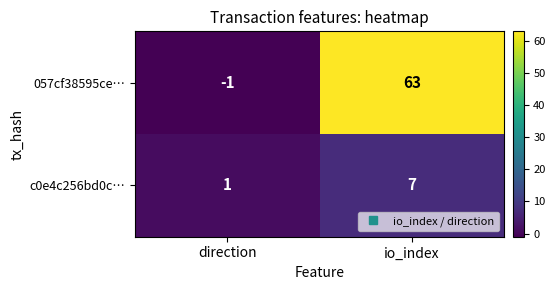

What is the difference between the maximum and minimum values in the c0e4c256bd0c… series?

6